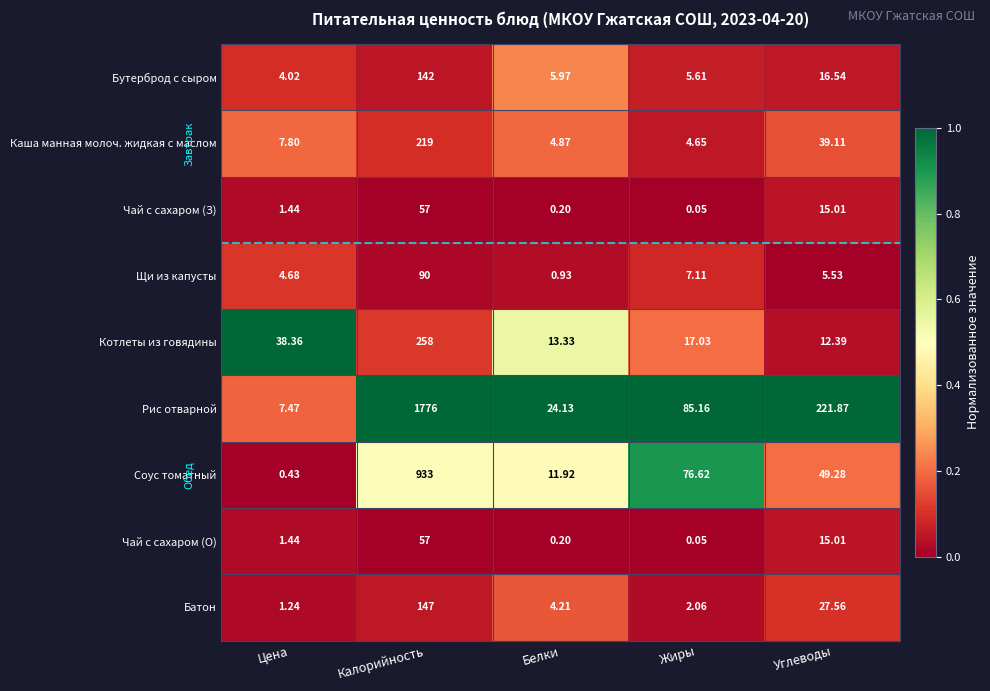

Where does the Бутерброд с сыром series first go above 5?

Калорийность